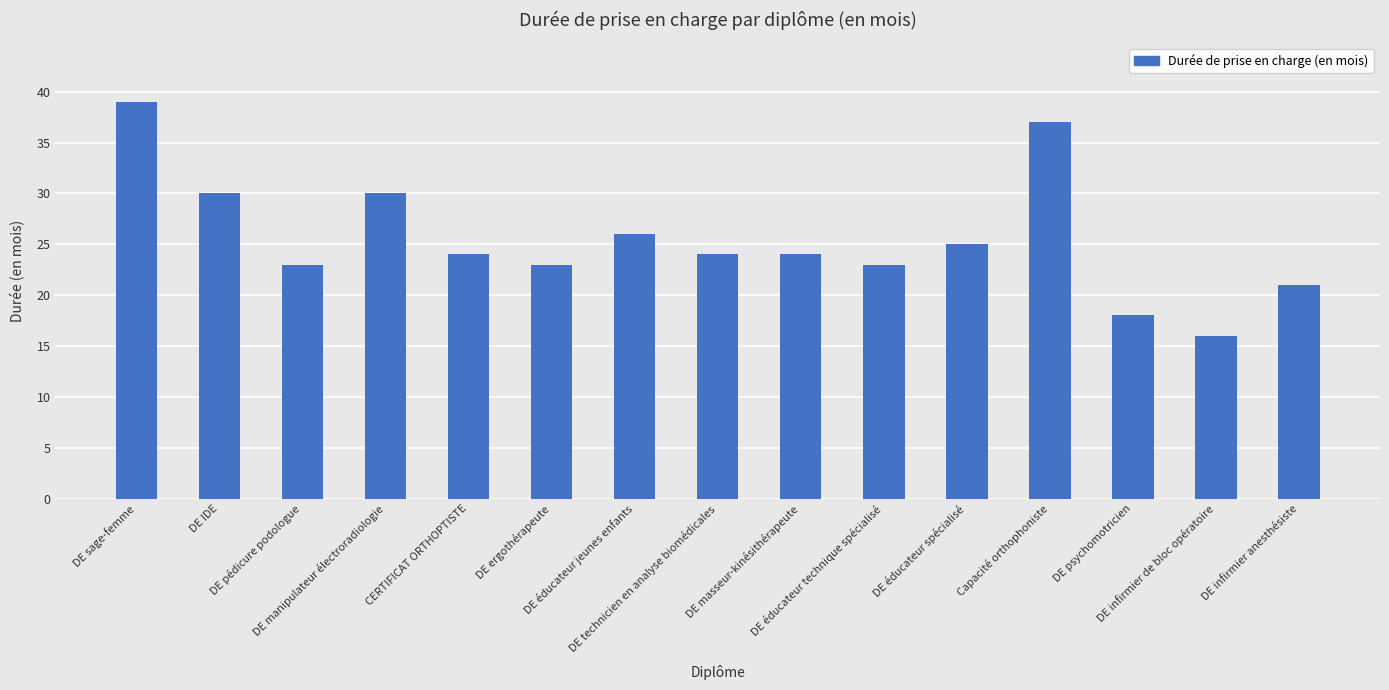

What value does the data have at DE infirmier anesthésiste, to the nearest 5?

20